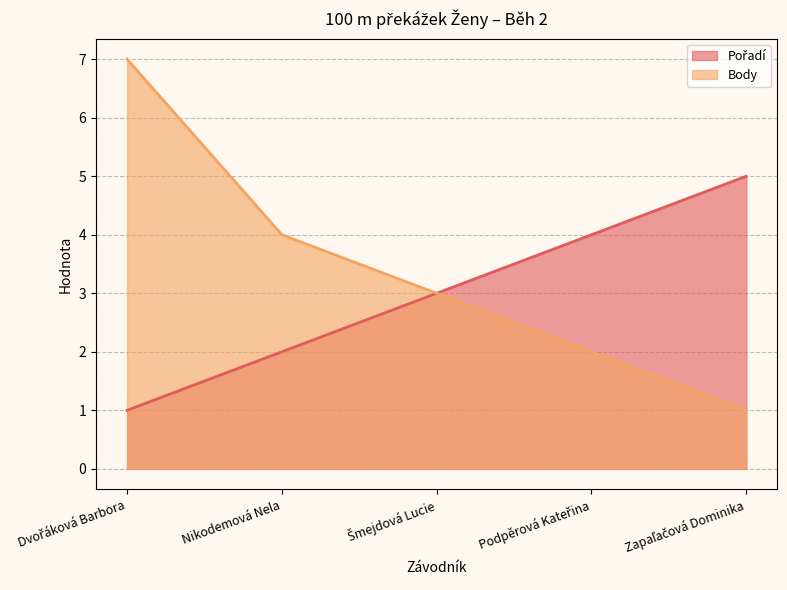

At which label does Pořadí first exceed 3?

Podpěrová Kateřina